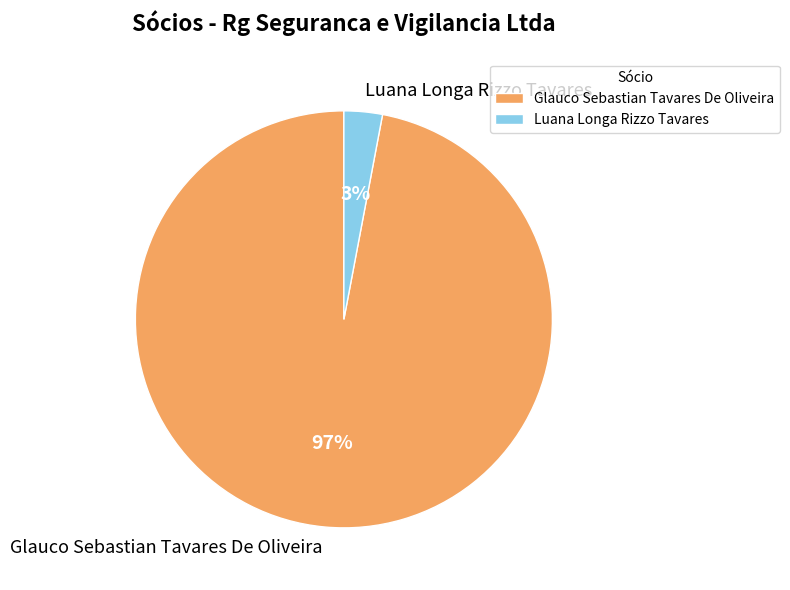

Count the number of slices in the pie.

2